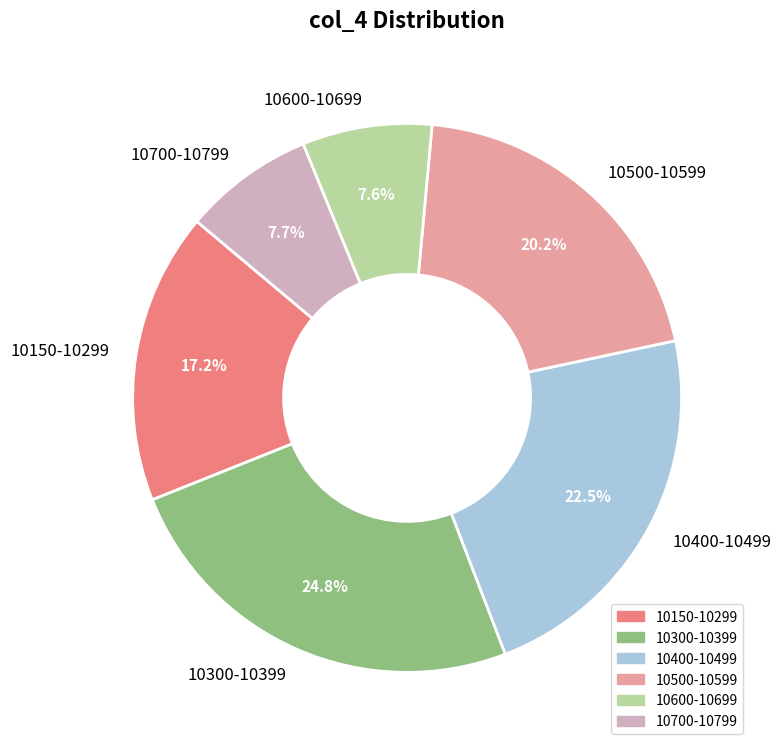

How much of the chart is everything except 10700-10799?

92.3%